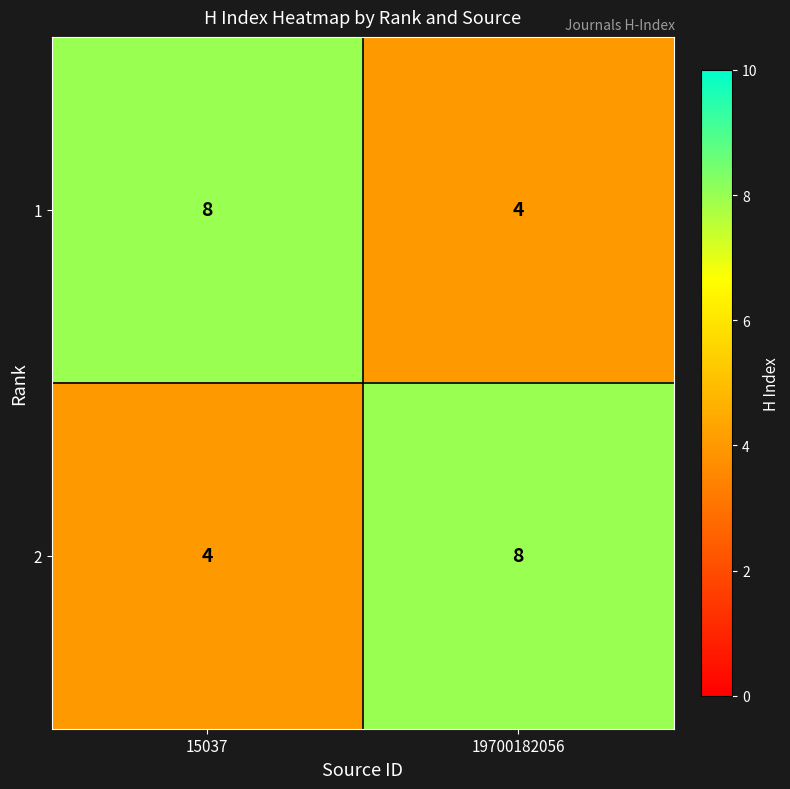

How many categories are shown in the chart?

2